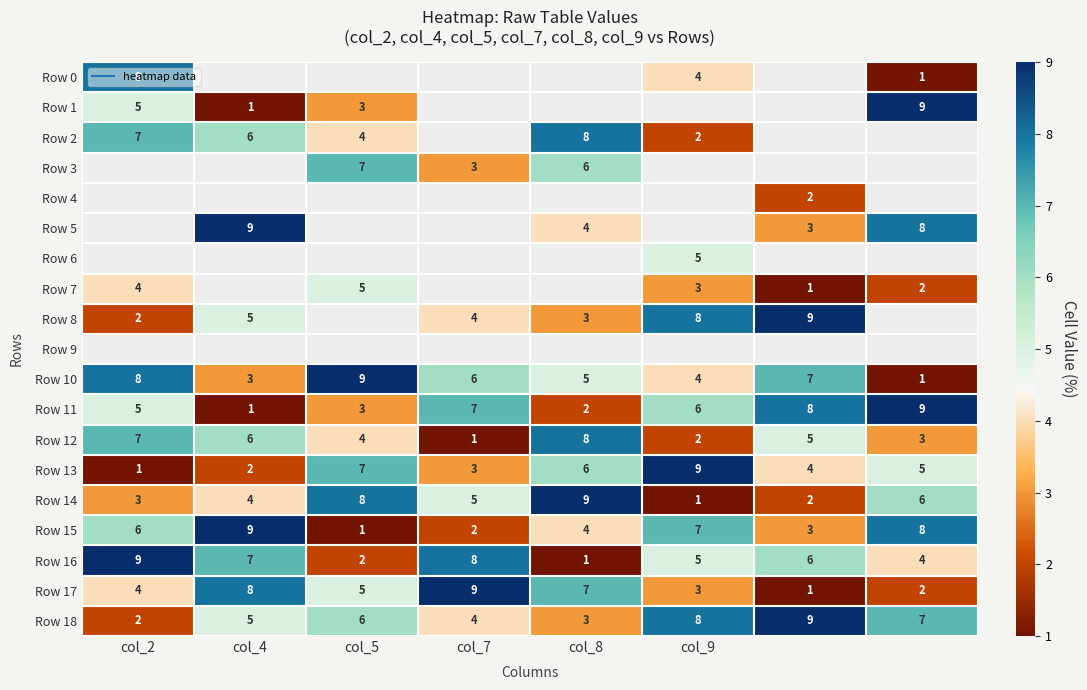

Between col_5 and col_7, which series saw the biggest shift?

Row 16